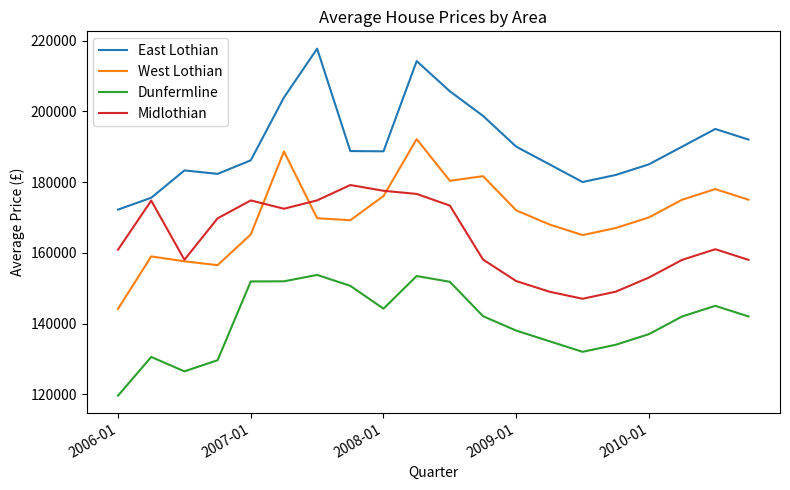

True or false: Dunfermline and East Lothian intersect in this chart.

False